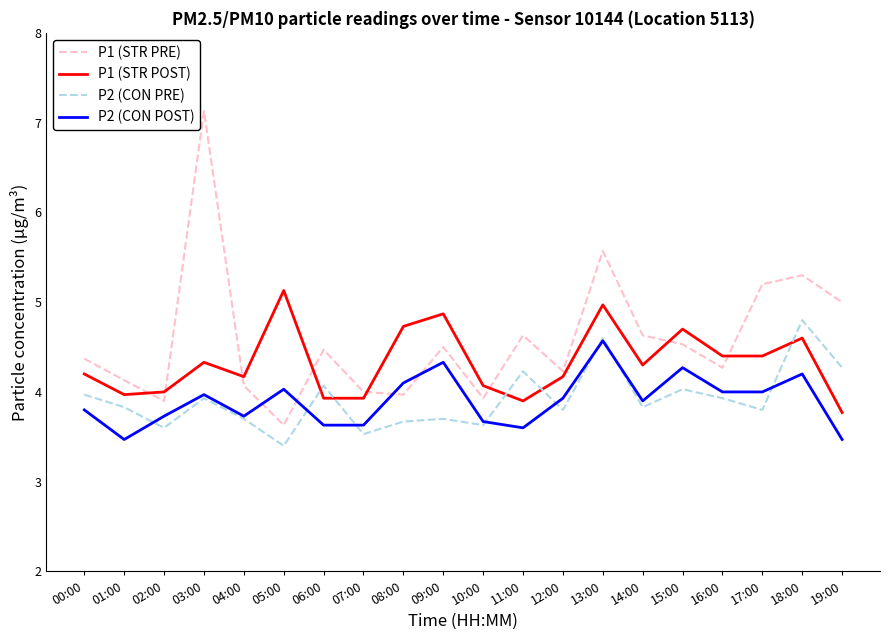

The P2 (CON PRE) series shows 3.9 at 16:00. True or false?

True